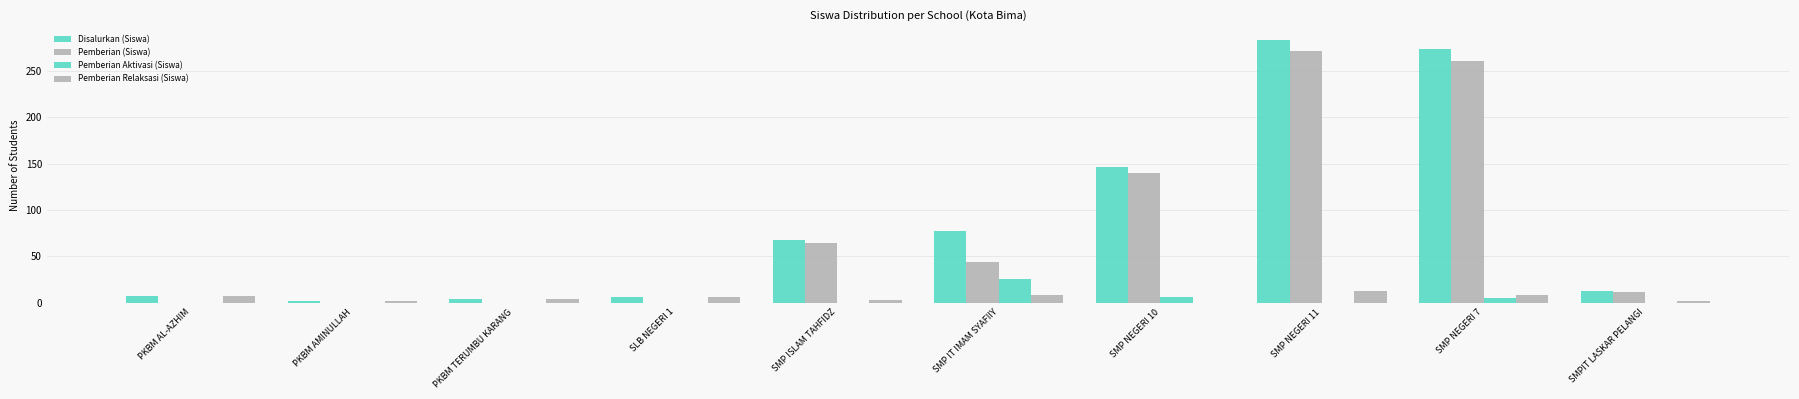

How many groups of bars are there?

10